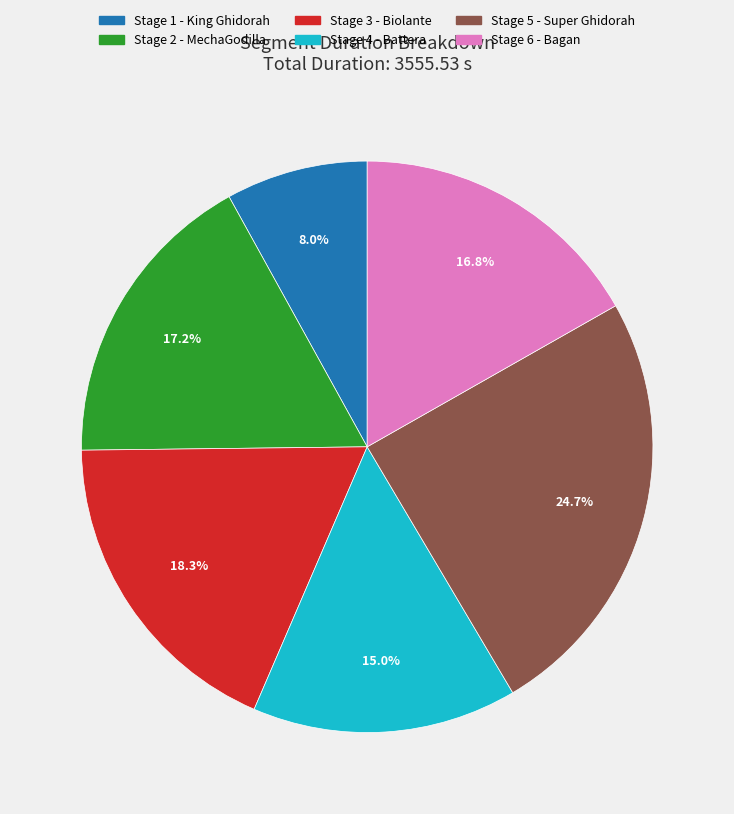

Is there a majority slice in this chart?

No